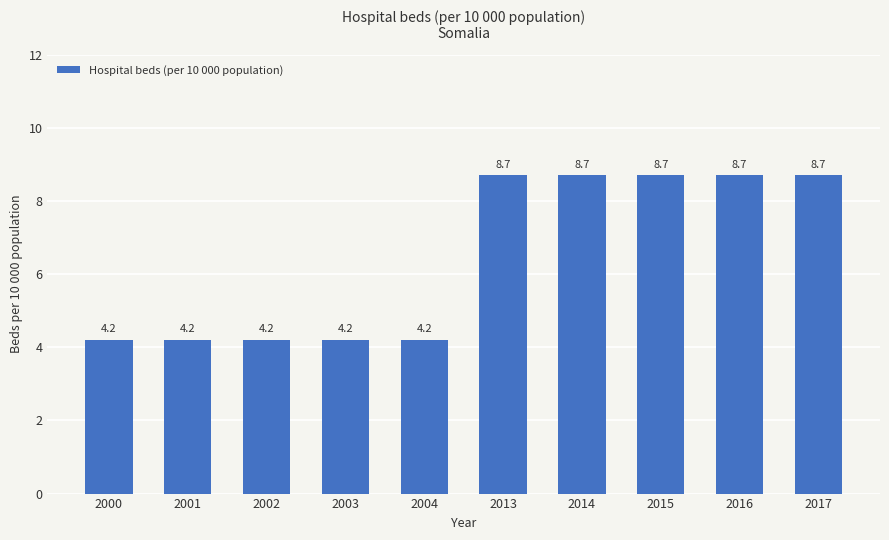

At which label does the data first exceed 8?

2013